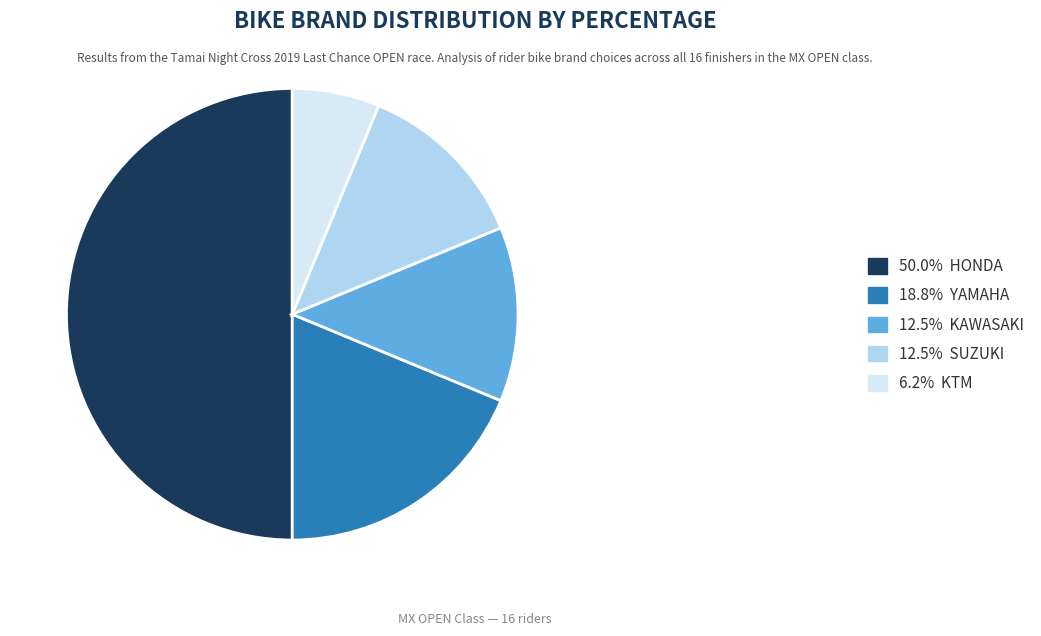

Combined, do 50.0% HONDA and 12.5% KAWASAKI account for over 50%?

Yes